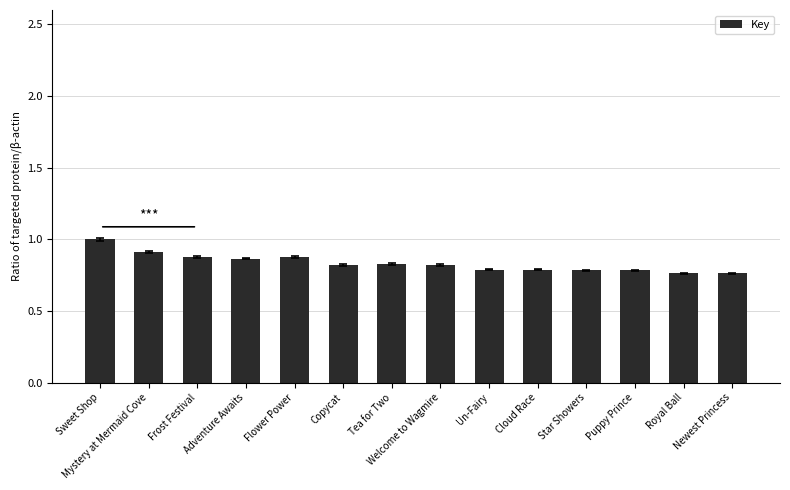

Which category has the highest value across all series?

Sweet Shop